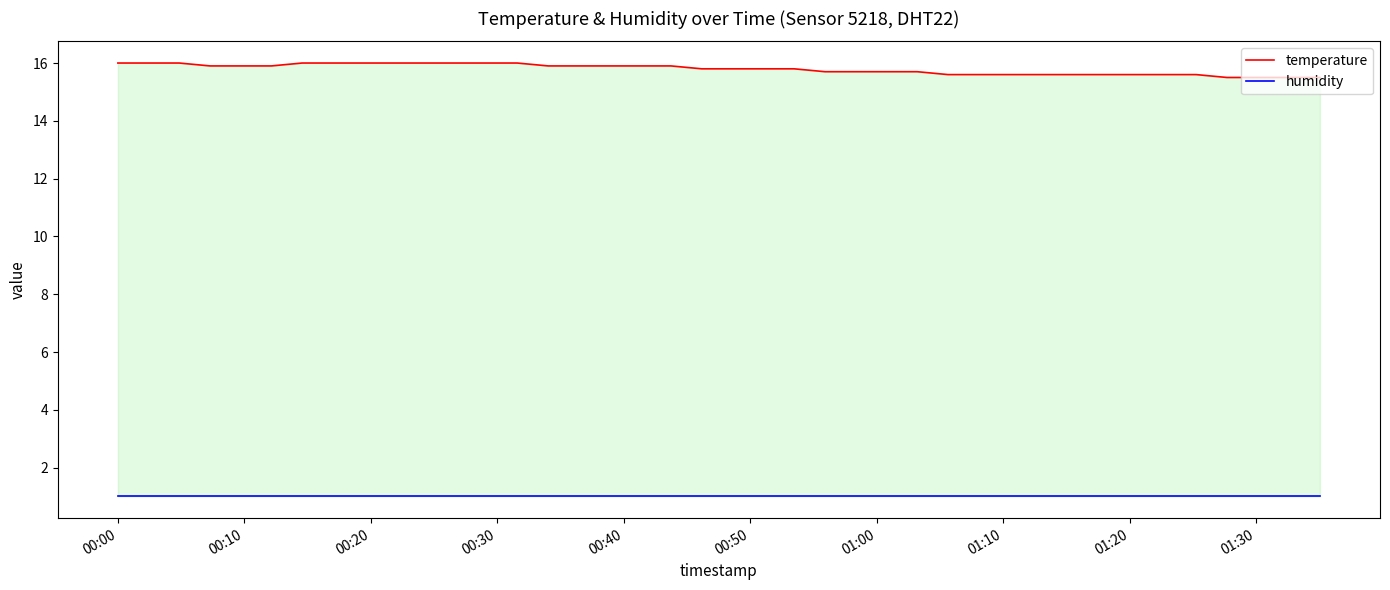

Is the value of humidity at 14 greater than the value of temperature at 28?

No